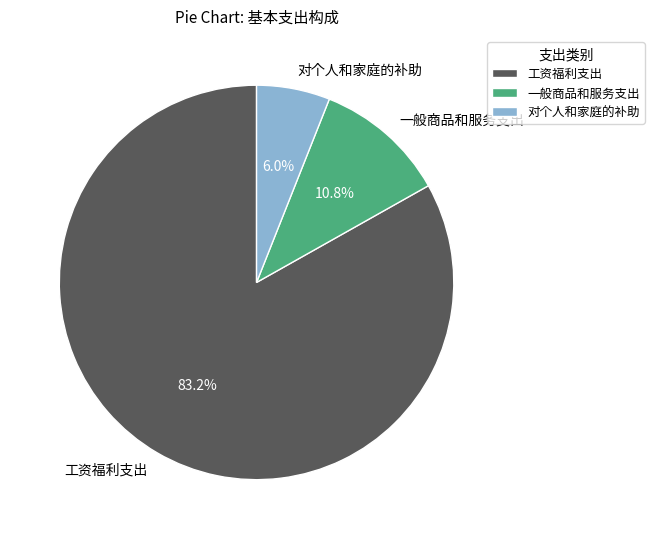

Which slice represents more than half of the pie?

工资福利支出